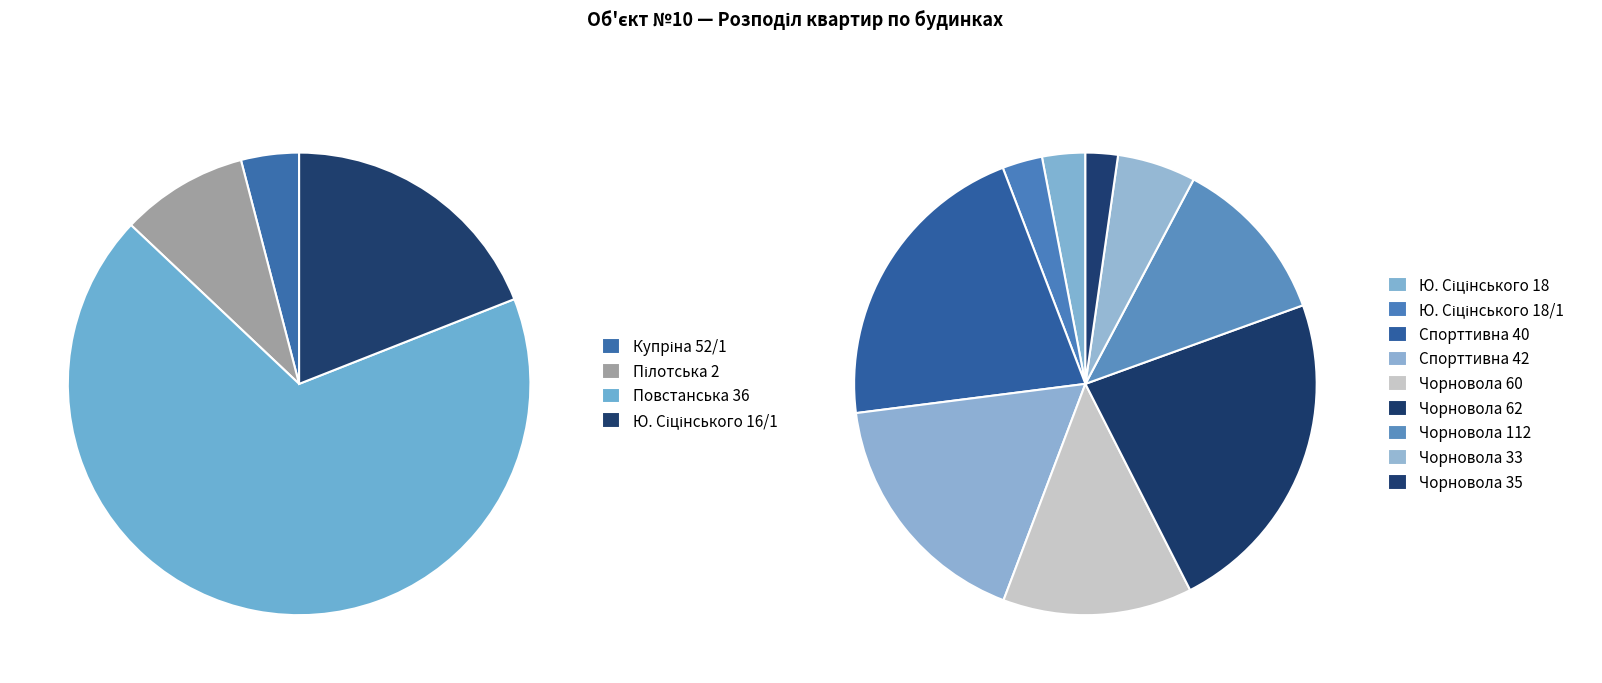

Which slice is the largest?

Чорновола 62